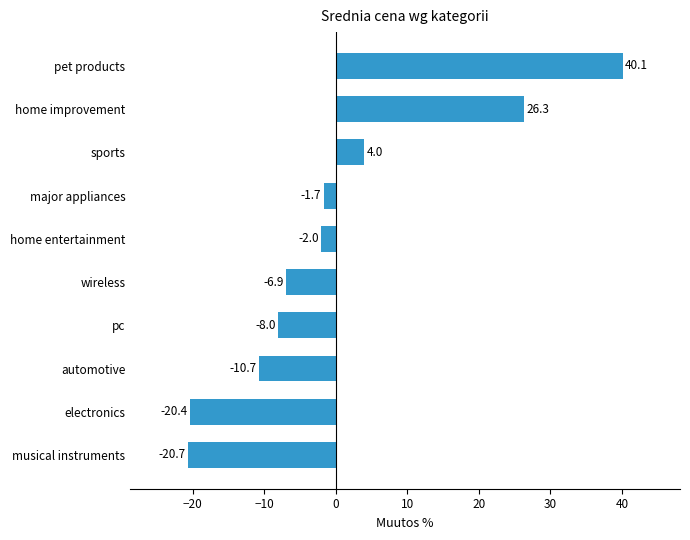

Reading bottom to top, transcribe all the data shown in this chart.

musical instruments=-20.7	electronics=-20.4	automotive=-10.7	pc=-8.0	wireless=-6.9	home entertainment=-2.0	major appliances=-1.7	sports=4.0	home improvement=26.3	pet products=40.1